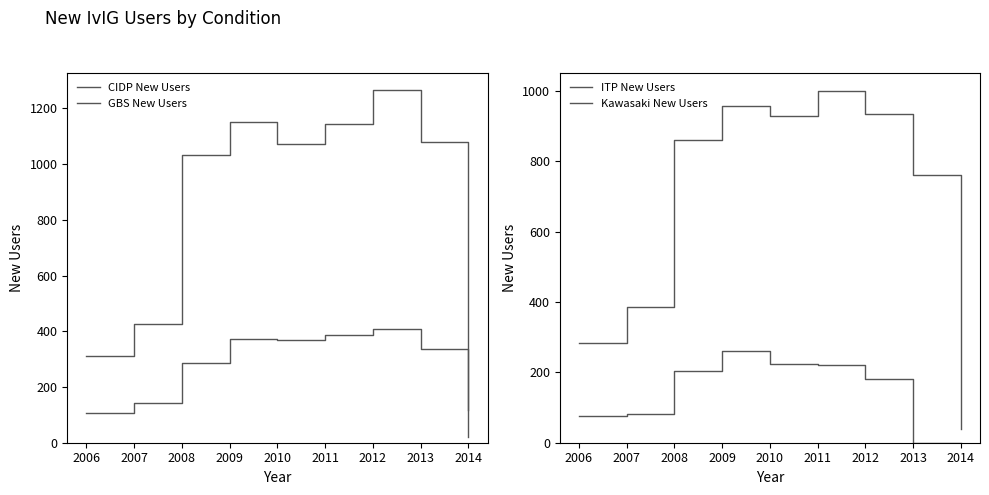

At how many categories does at least one series exceed 38?

9